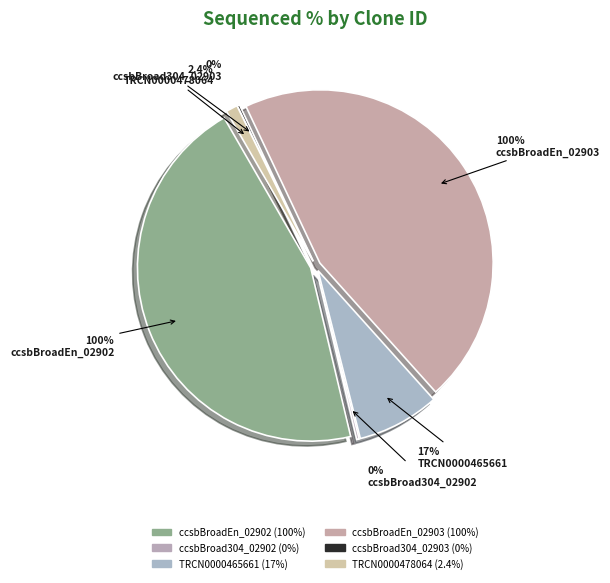

What is the ratio of the value at ccsbBroadEn_02903 to the value at TRCN0000478064?

41.7